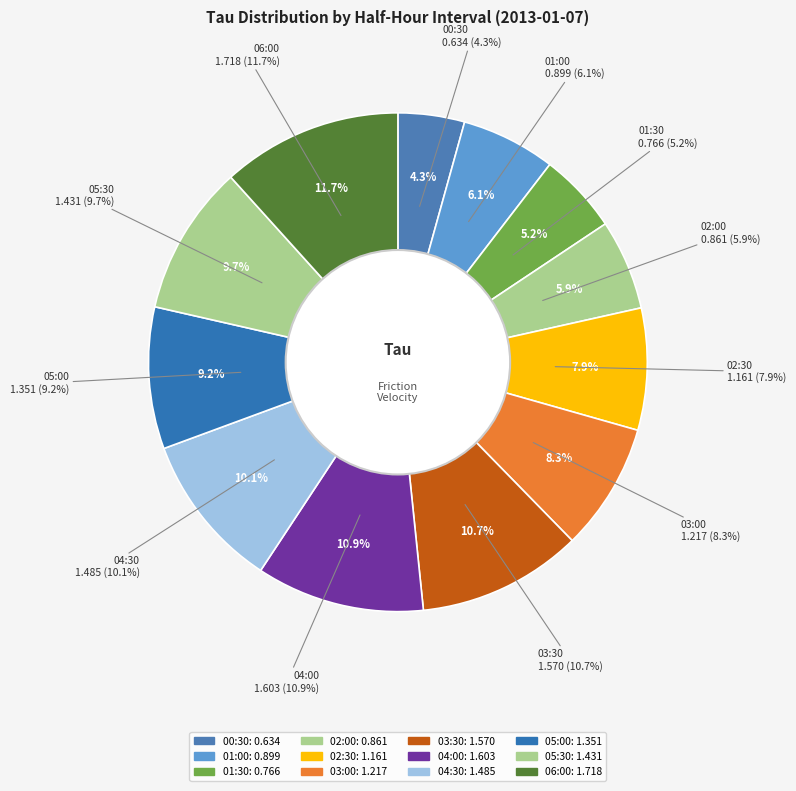

What is the total percentage of 05:00 and 00:30?

13.5%